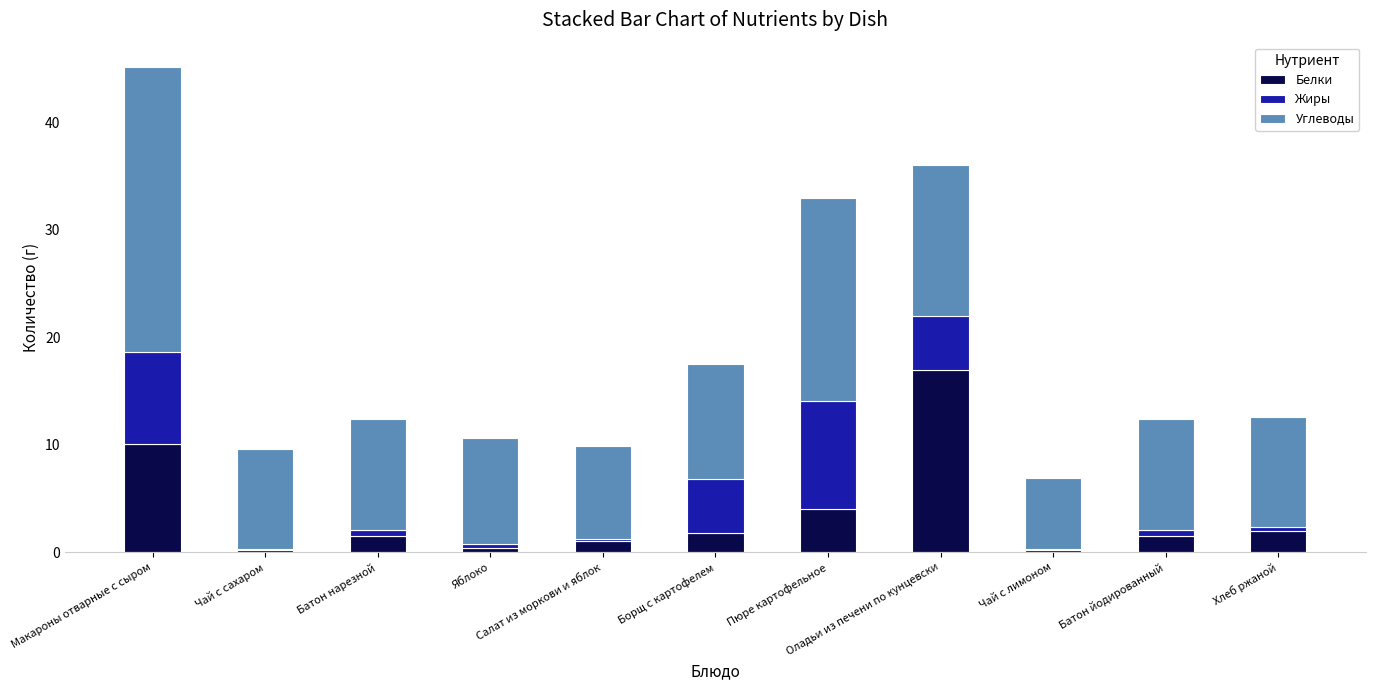

Which series changed the most between Батон йодированный and Хлеб ржаной?

Белки